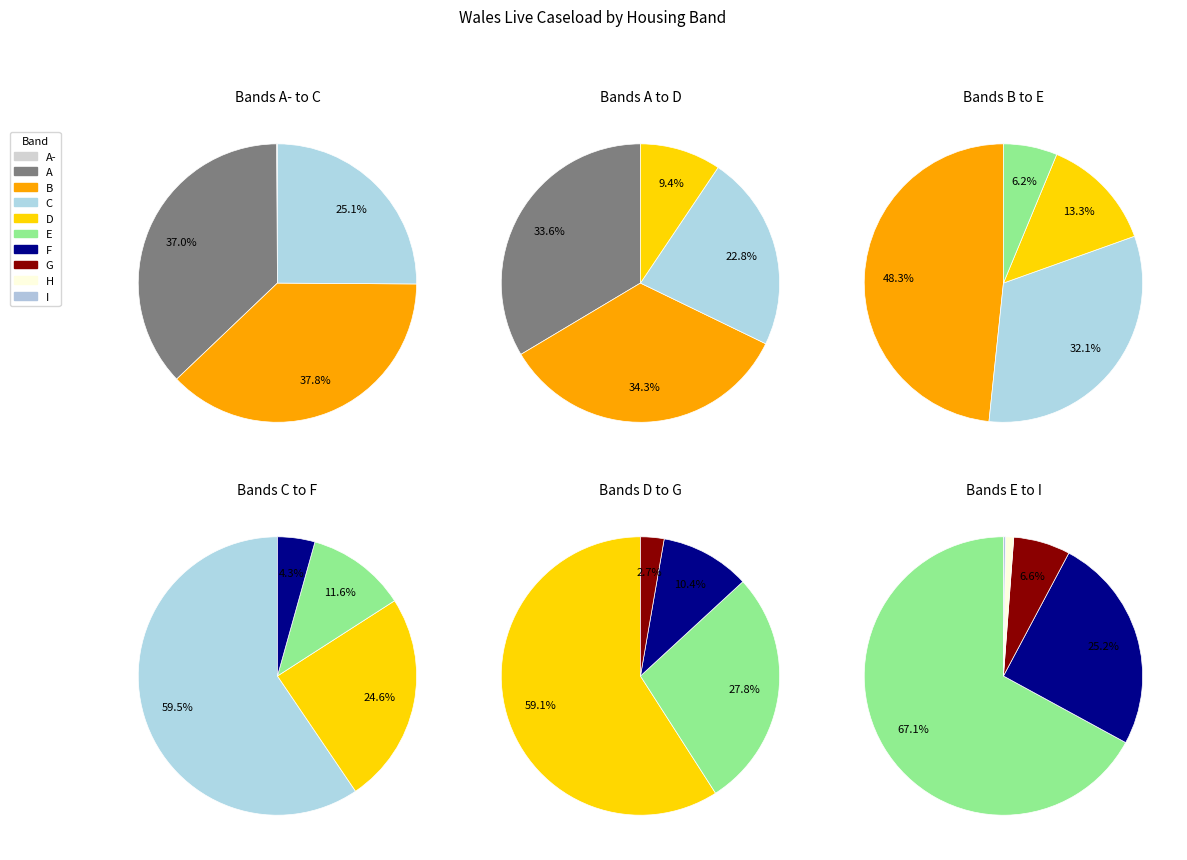

Count the number of slices in the pie.

10